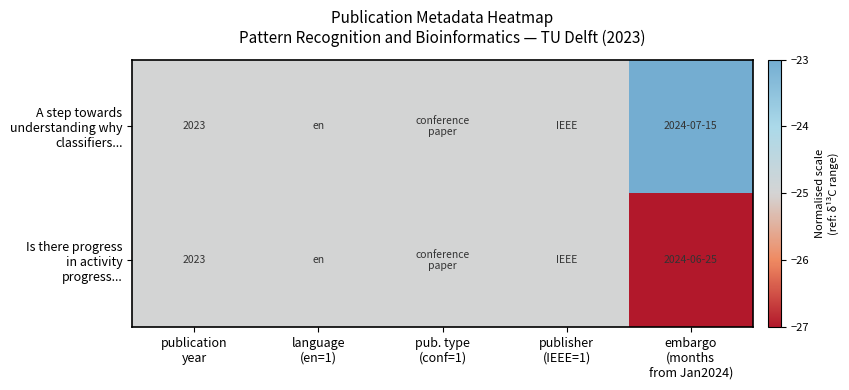

At which category does the chart reach its peak across all series?

embargo
(months
from Jan2024)